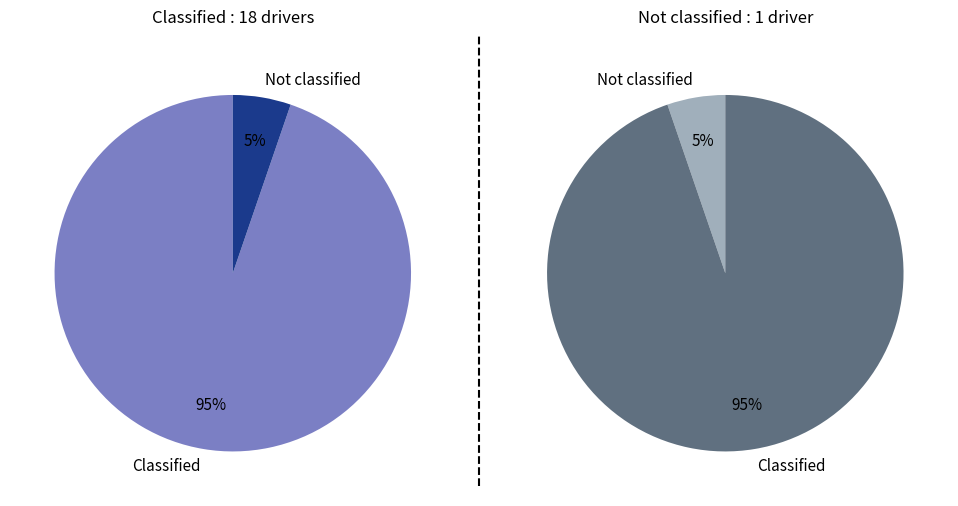

Is it true that Not classified is 17% of the pie?

False